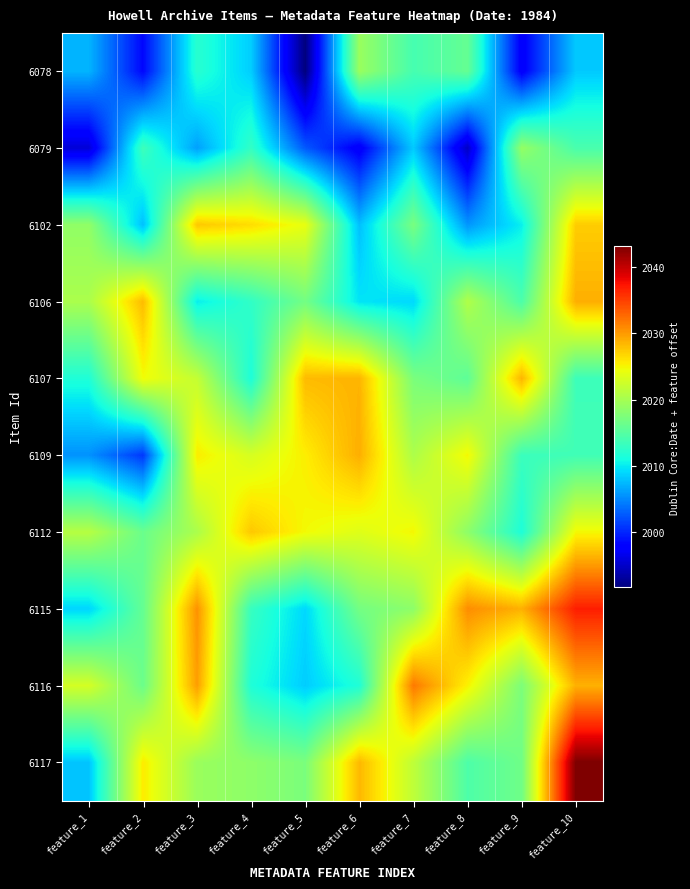

At feature_9, list the series in order from largest to smallest.

6115, 6107, 6079, 6116, 6117, 6106, 6109, 6112, 6102, 6078